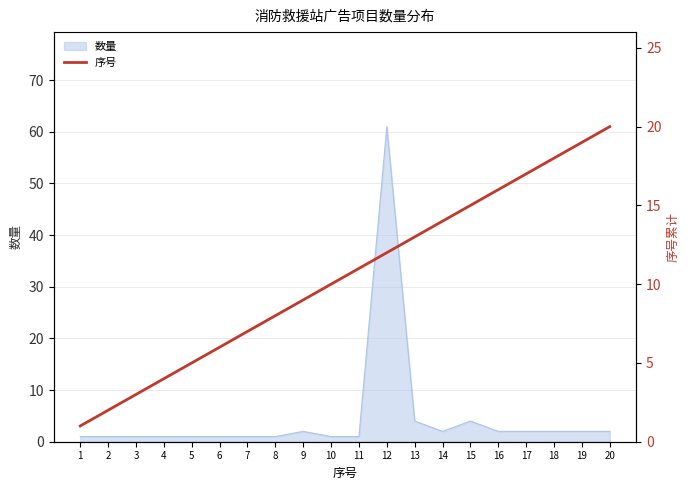

Approximately how many times larger is the value at 6 compared to 14?

0.4